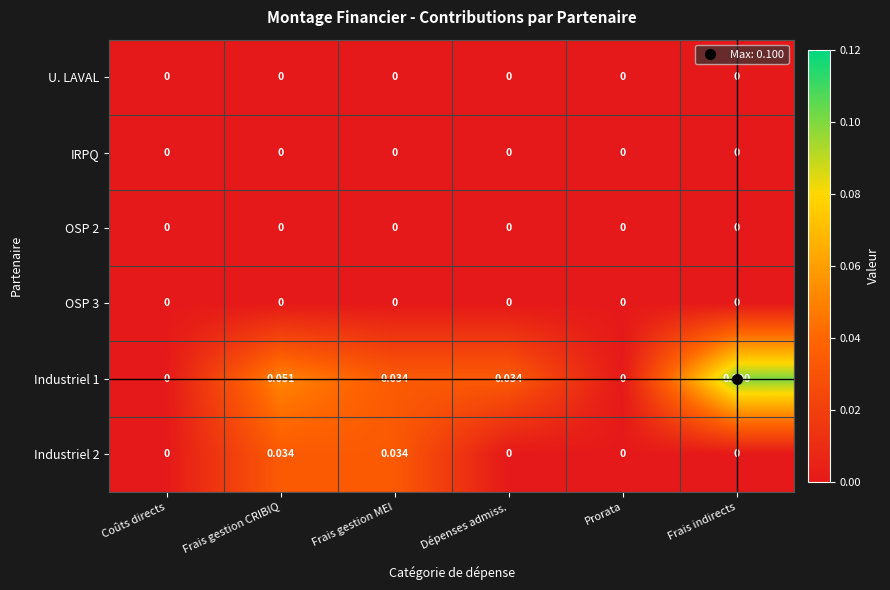

At which category is the sum across all series the highest?

Frais indirects